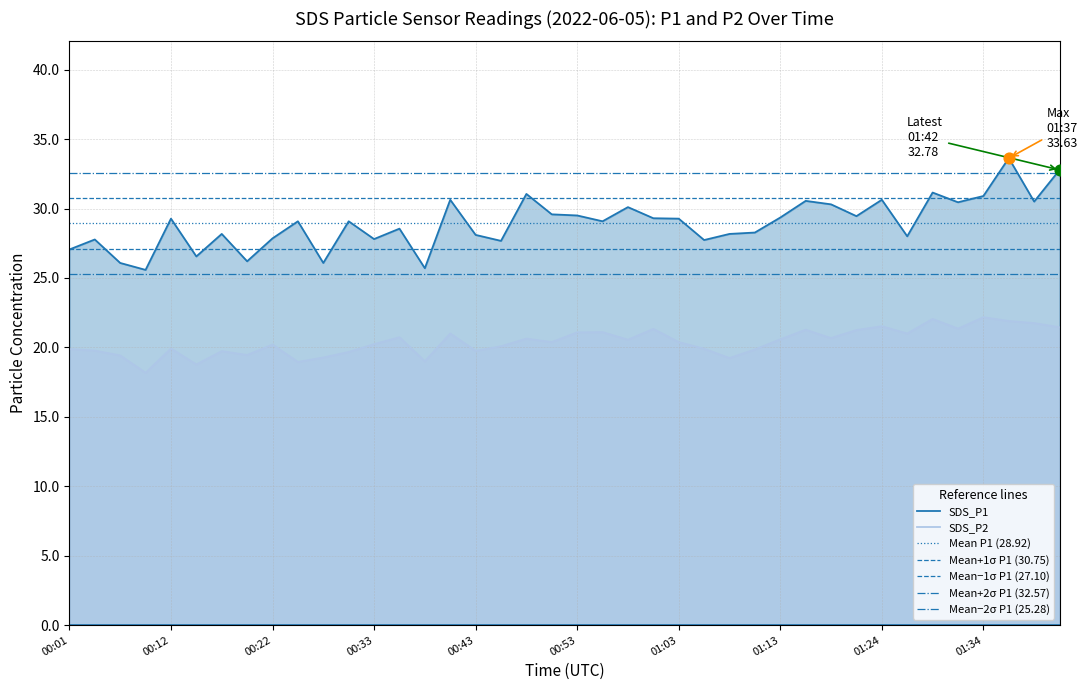

Is the value of SDS_P2 at 00:33 greater than the value of SDS_P1 at 00:33?

No